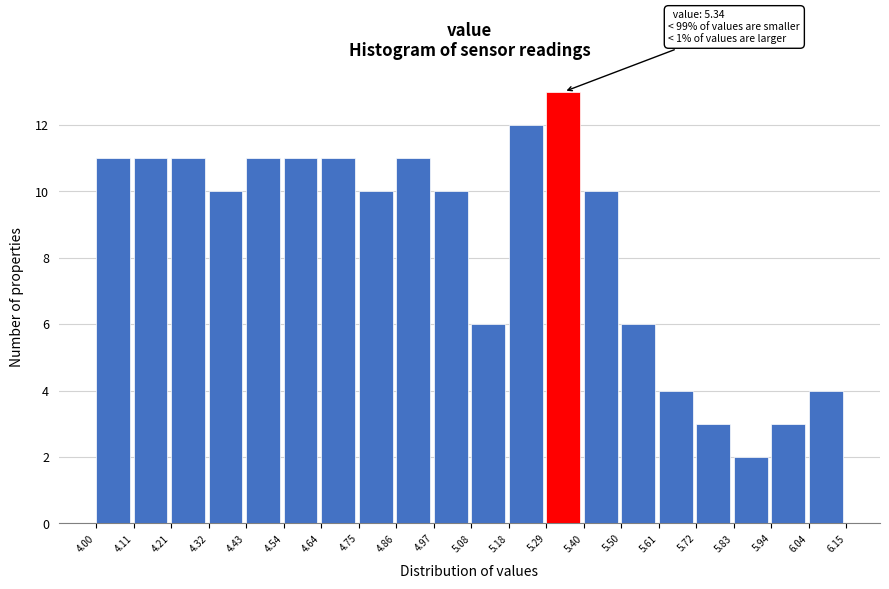

Which range on the x-axis has the tallest bar?

5.29 to 5.40